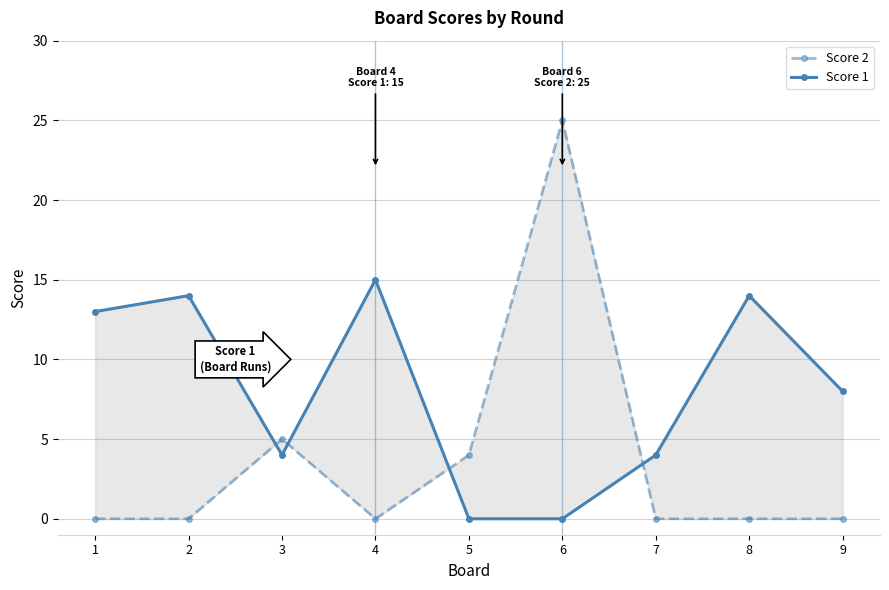

What are all the series names shown in the legend?

Score 2, Score 1